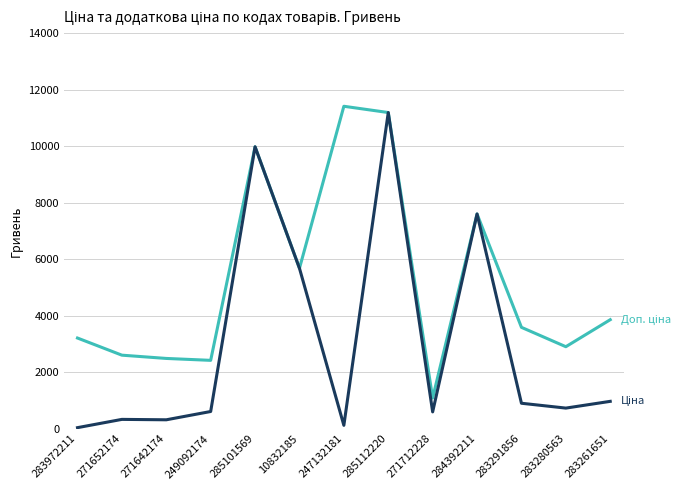

At which category is the sum across all series the highest?

285112220